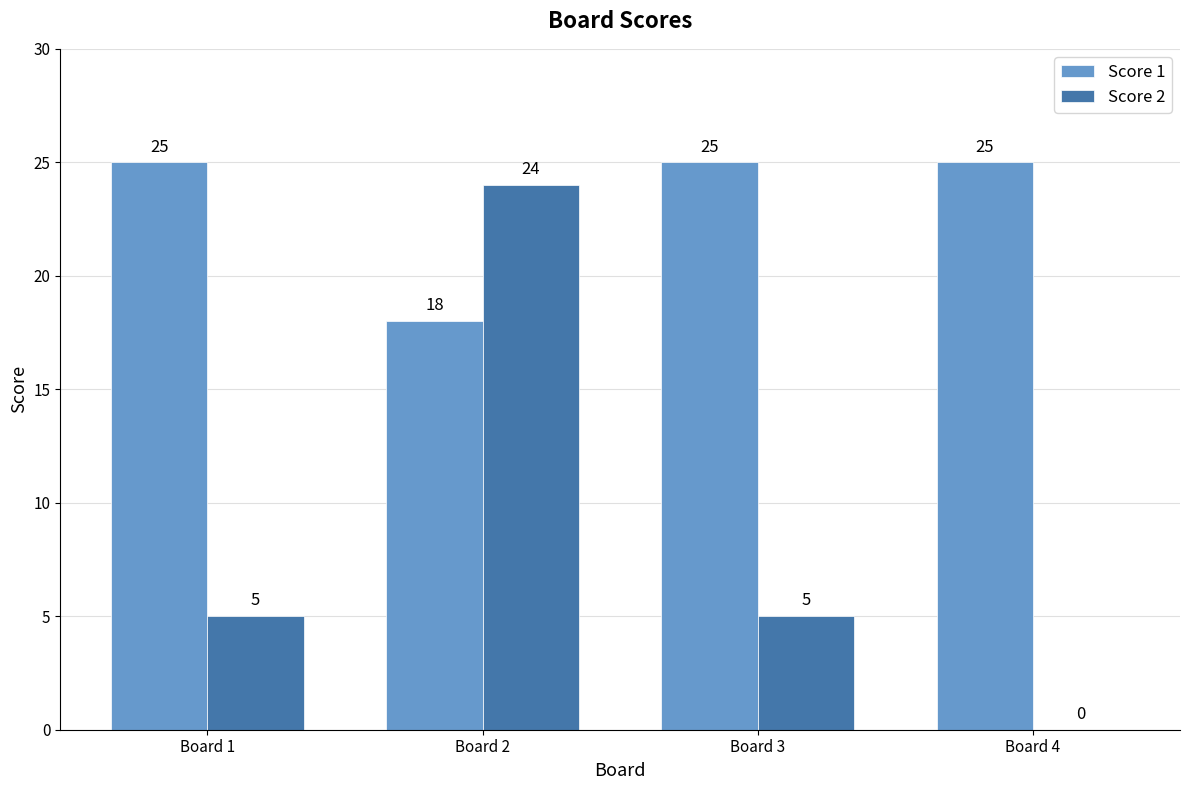

The value of Score 2 at Board 3 is 3. True or false?

False